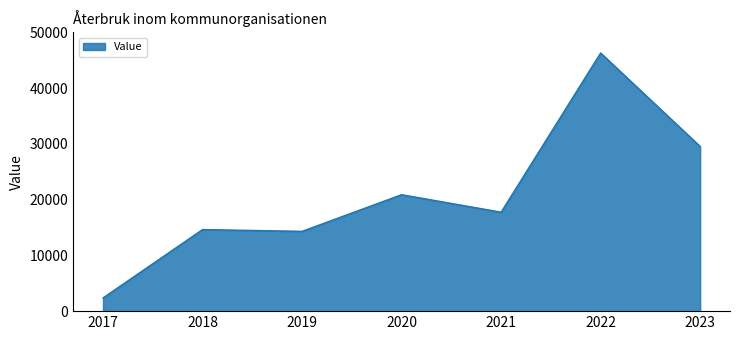

Is it true that the value at 2017 is 2370?

True